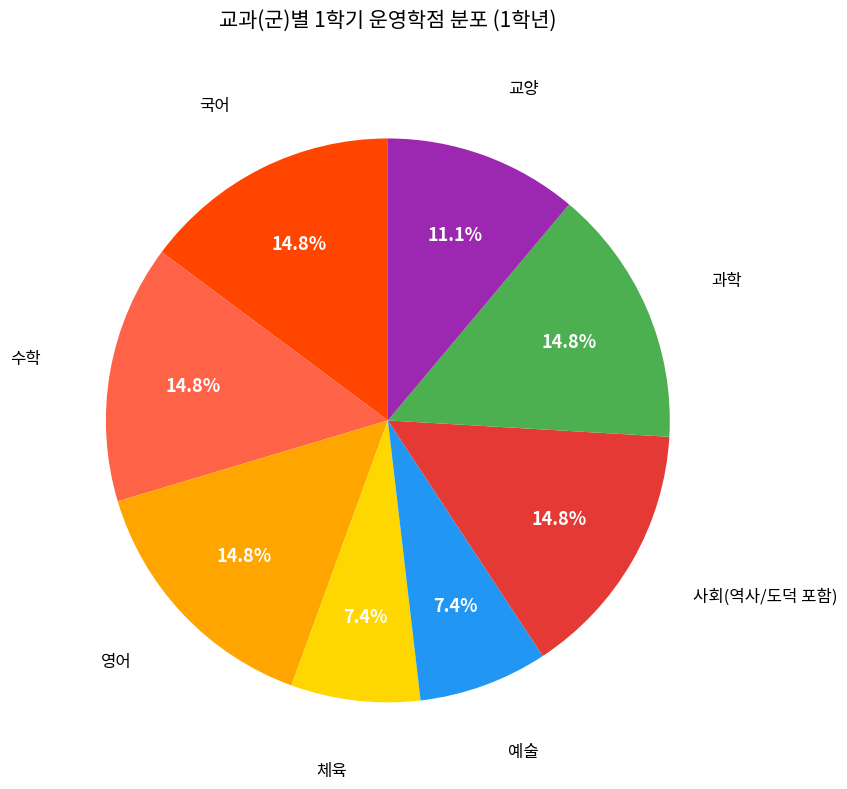

Is there a majority slice in this chart?

No